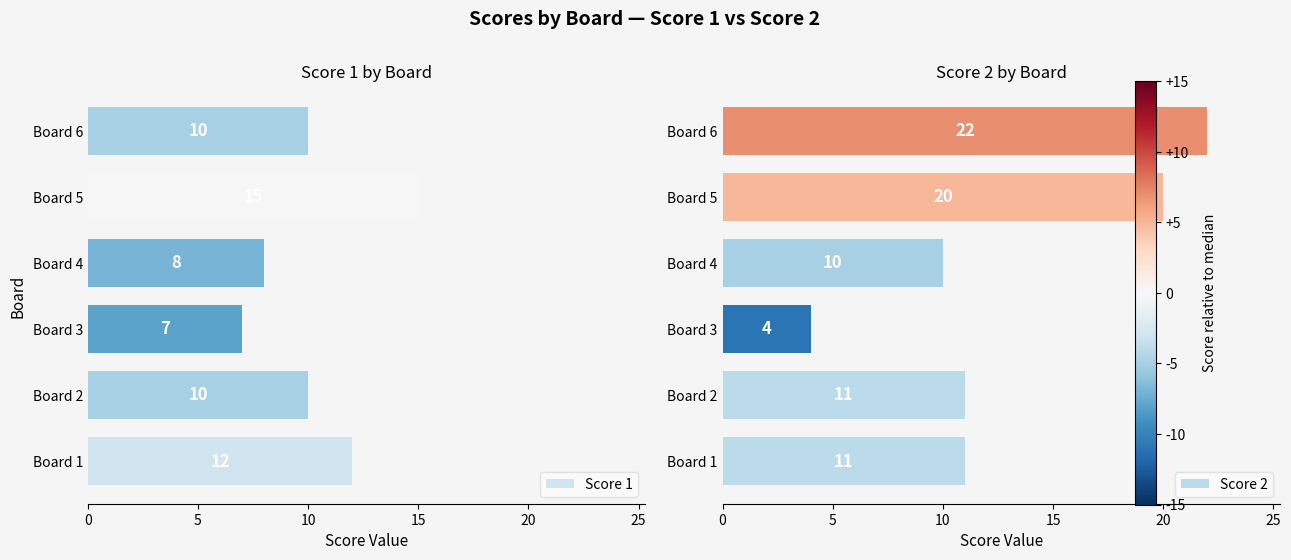

What is the maximum value shown in the chart?

22